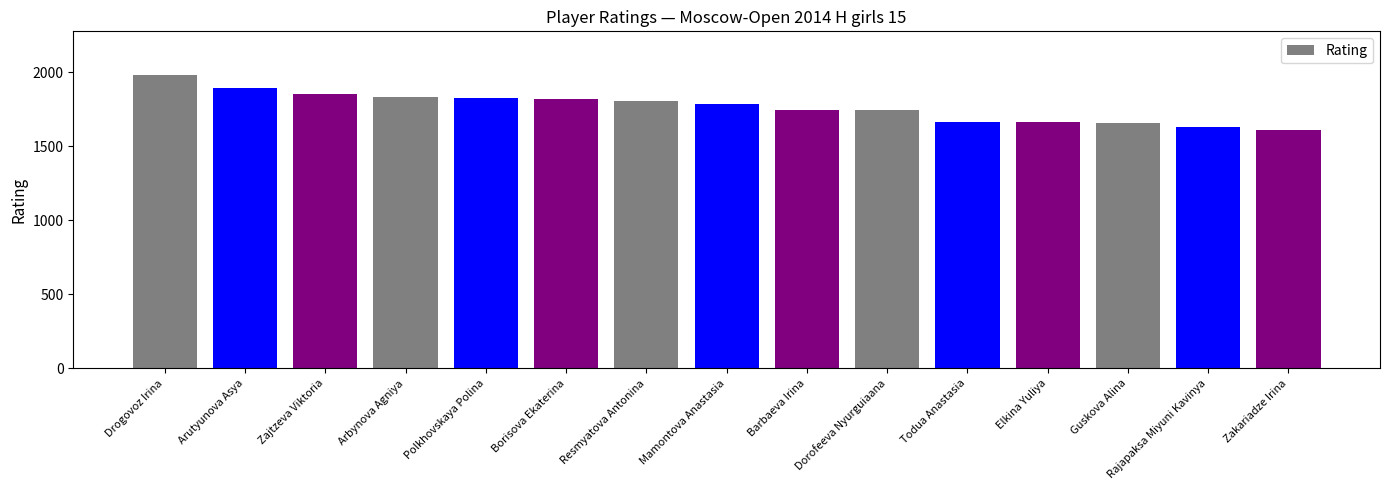

True or false: the data shows 2631 at Drogovoz Irina.

False